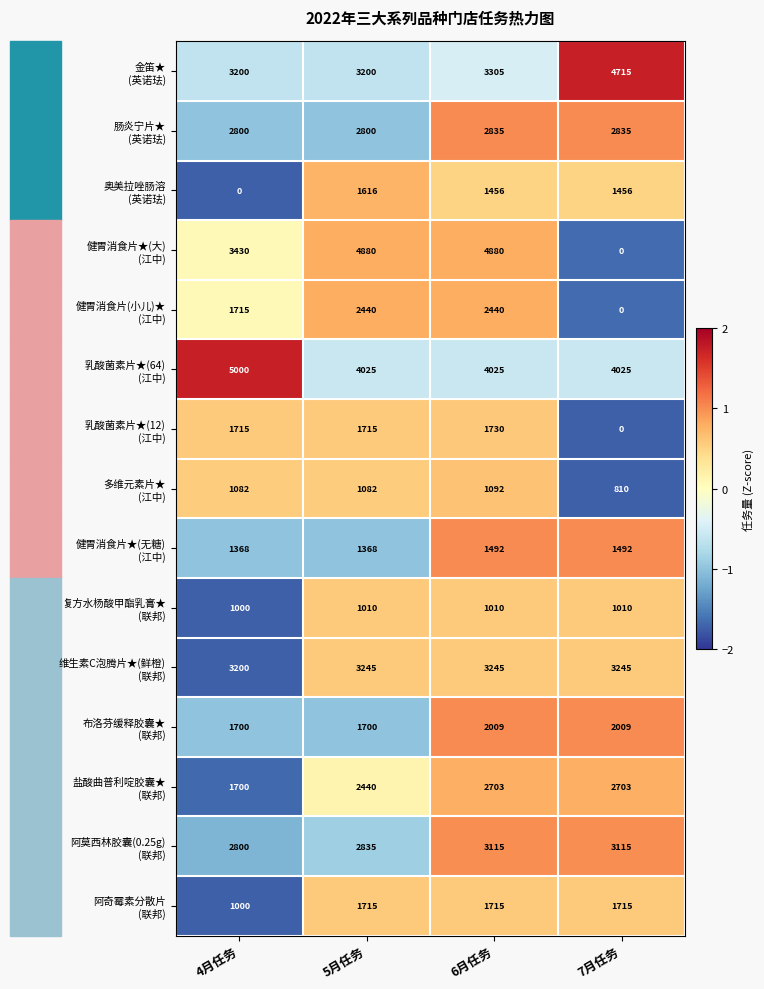

What is the difference between the highest and lowest values at 7月任务?

4715